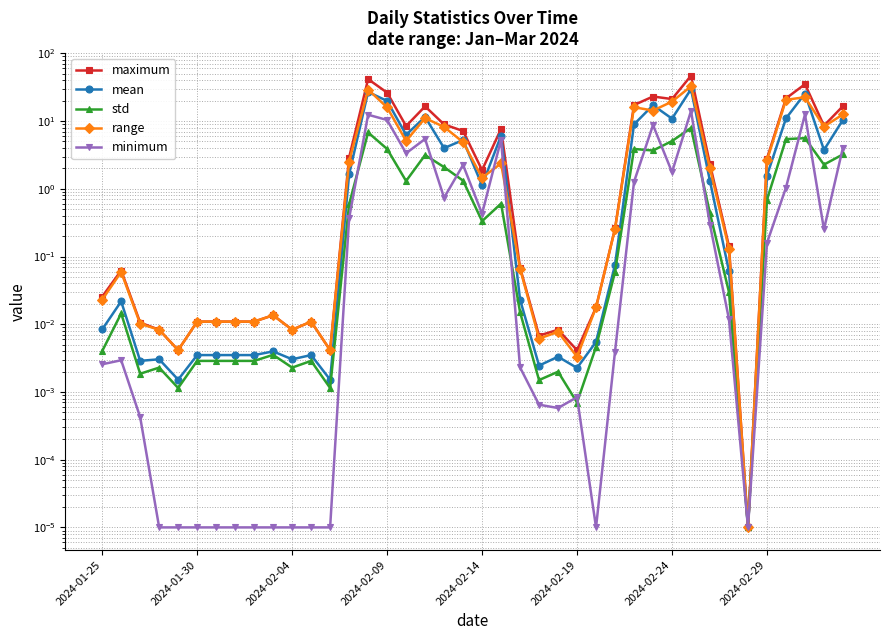

How many interior local peaks does the range series have?

10